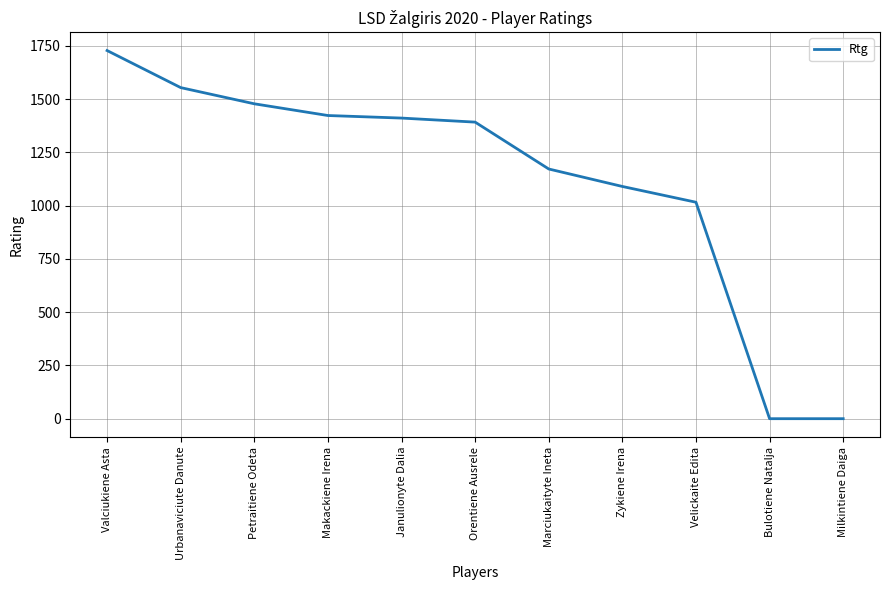

Reading left to right, list all the values displayed in this chart.

Valciukiene Asta=1728	Urbanaviciute Danute=1554	Petraitiene Odeta=1478	Makackiene Irena=1423	Janulionyte Dalia=1411	Orentiene Ausrele=1392	Marciukaityte Ineta=1172	Zykiene Irena=1090	Velickaite Edita=1016	Bulotiene Natalja=0	Milkintiene Daiga=0